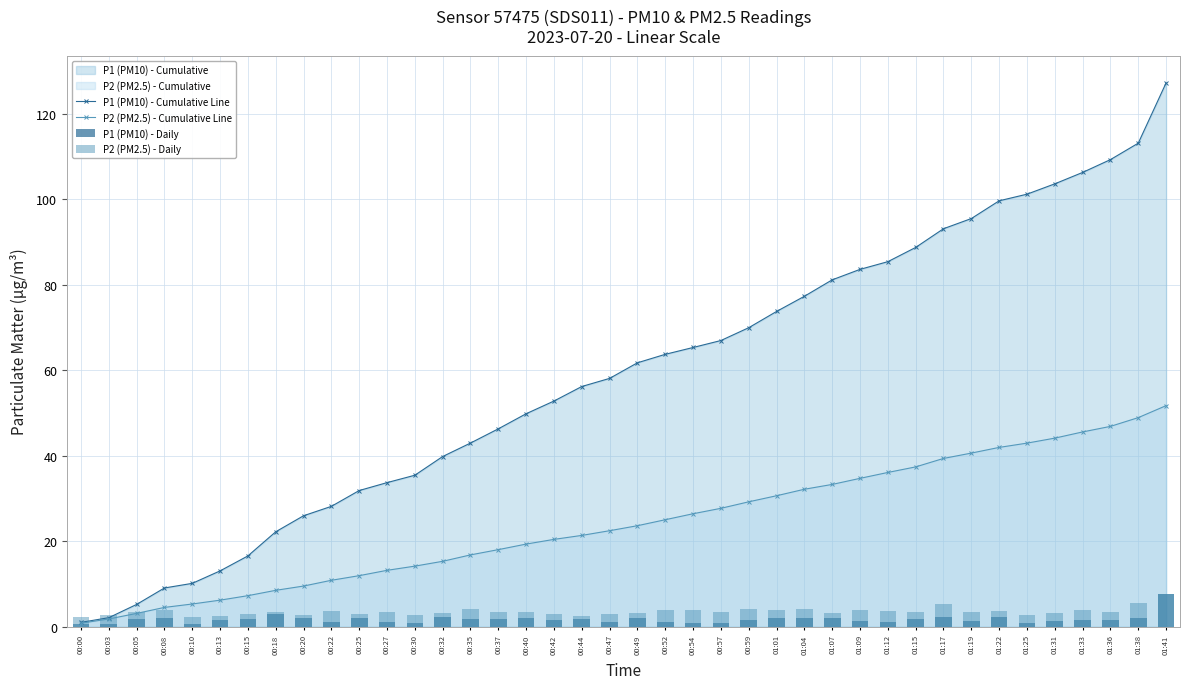

List the labels in order of P1 (PM10) - Cumulative Line value, smallest first.

00:00, 00:03, 00:05, 00:08, 00:10, 00:13, 00:15, 00:18, 00:20, 00:22, 00:25, 00:27, 00:30, 00:32, 00:35, 00:37, 00:40, 00:42, 00:44, 00:47, 00:49, 00:52, 00:54, 00:57, 00:59, 01:01, 01:04, 01:07, 01:09, 01:12, 01:15, 01:17, 01:19, 01:22, 01:25, 01:31, 01:33, 01:36, 01:38, 01:41